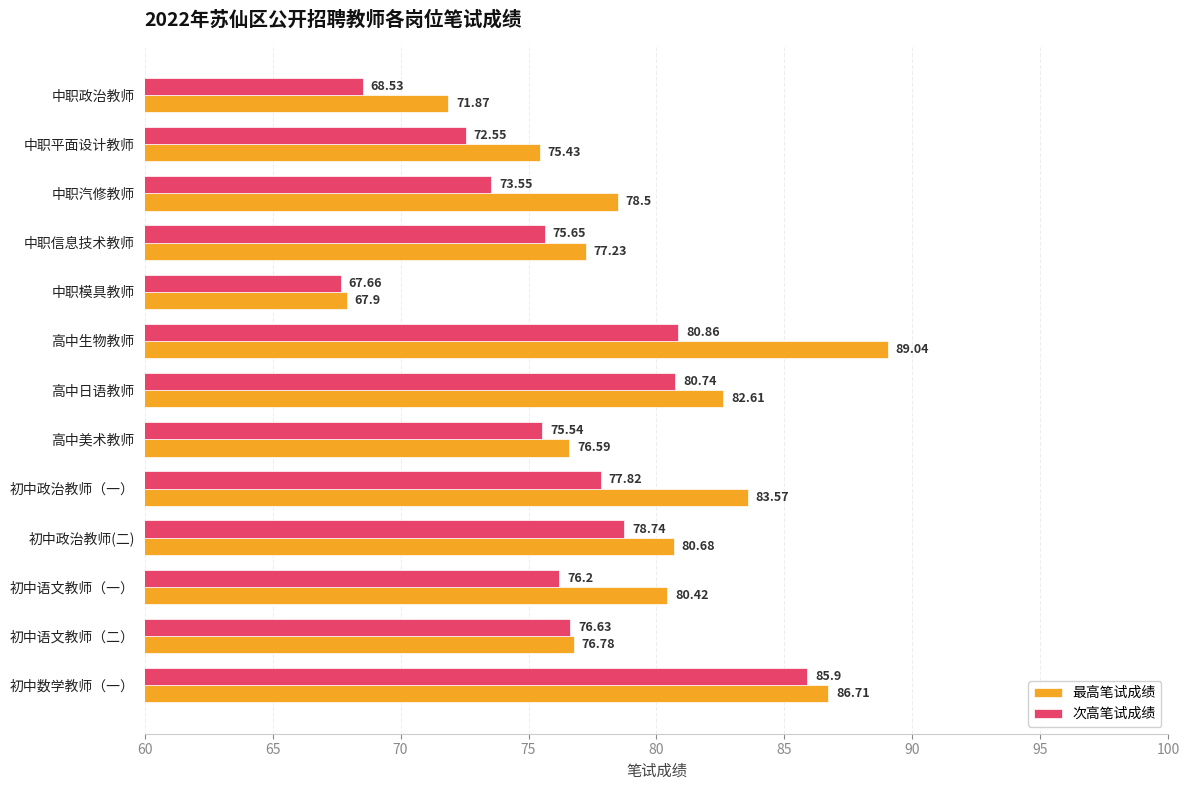

Which series has the largest range (max minus min)?

最高笔试成绩